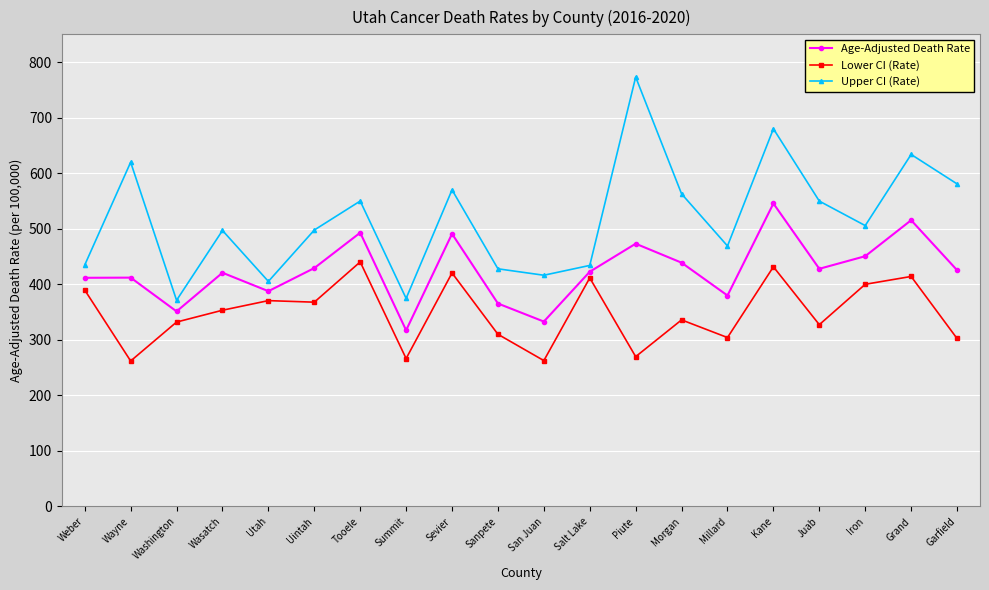

What value does the Upper CI (Rate) series have at Summit?

374.5